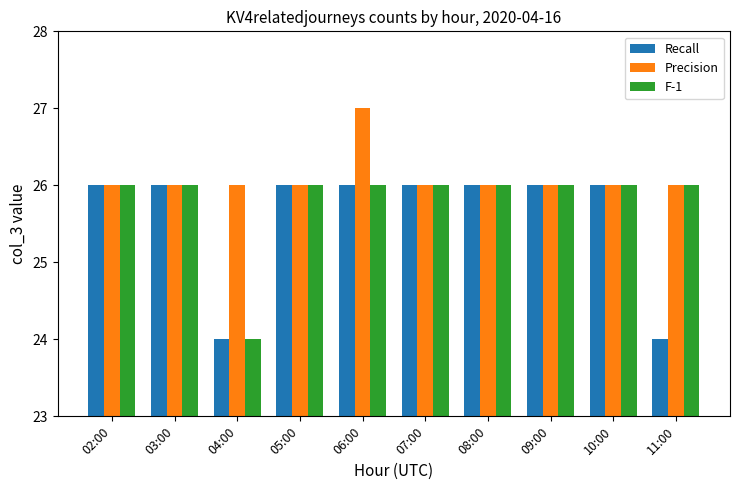

Between 07:00 and 11:00, which series saw the biggest shift?

Recall